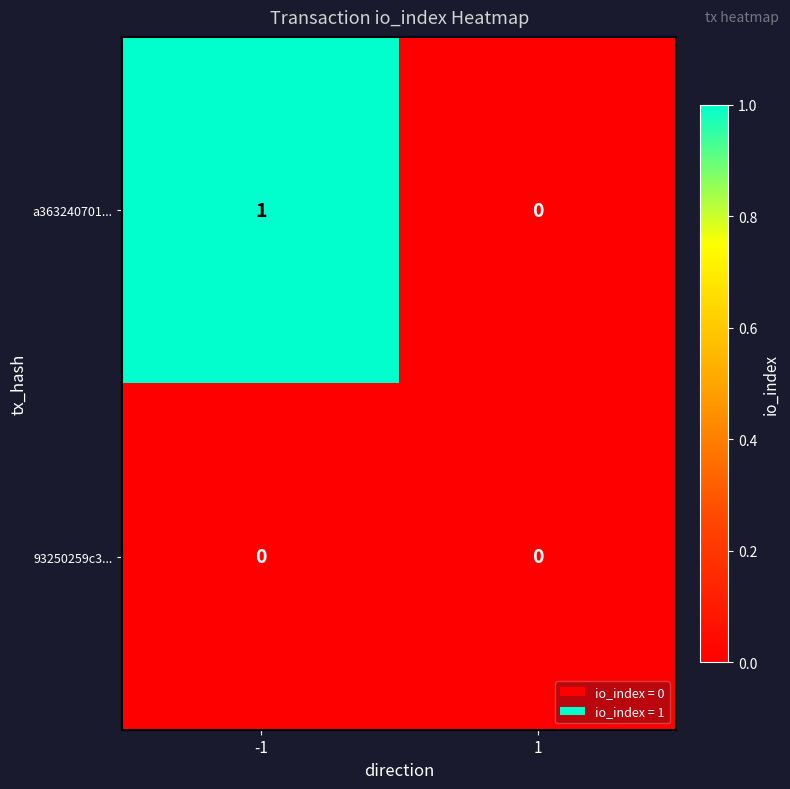

The value of a363240701... at -1 is 1. True or false?

True